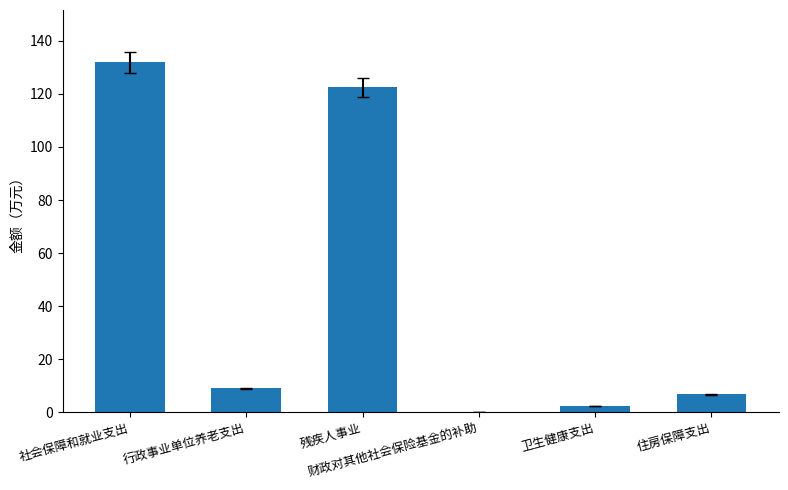

Which category has the highest value across all series?

社会保障和就业支出